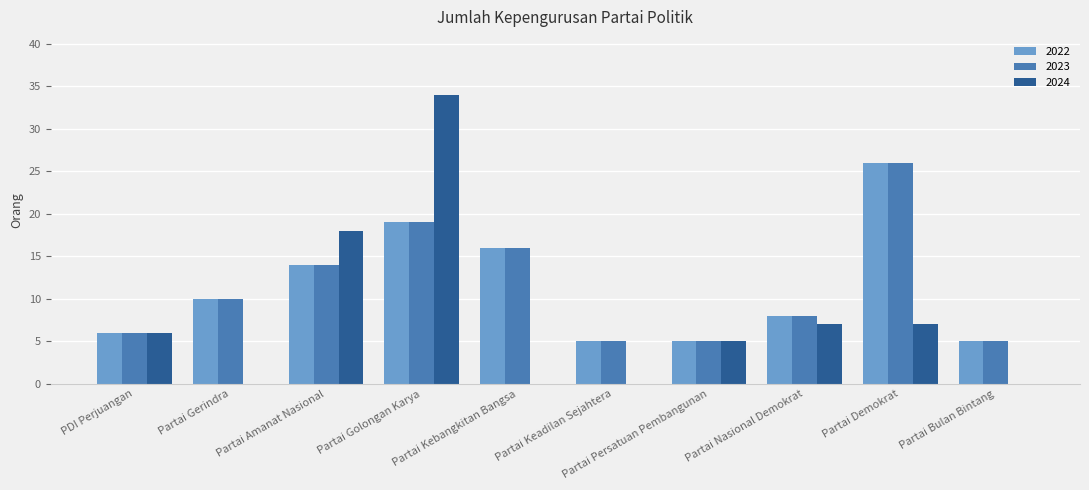

The value of 2024 at PDI Perjuangan is 6. True or false?

True